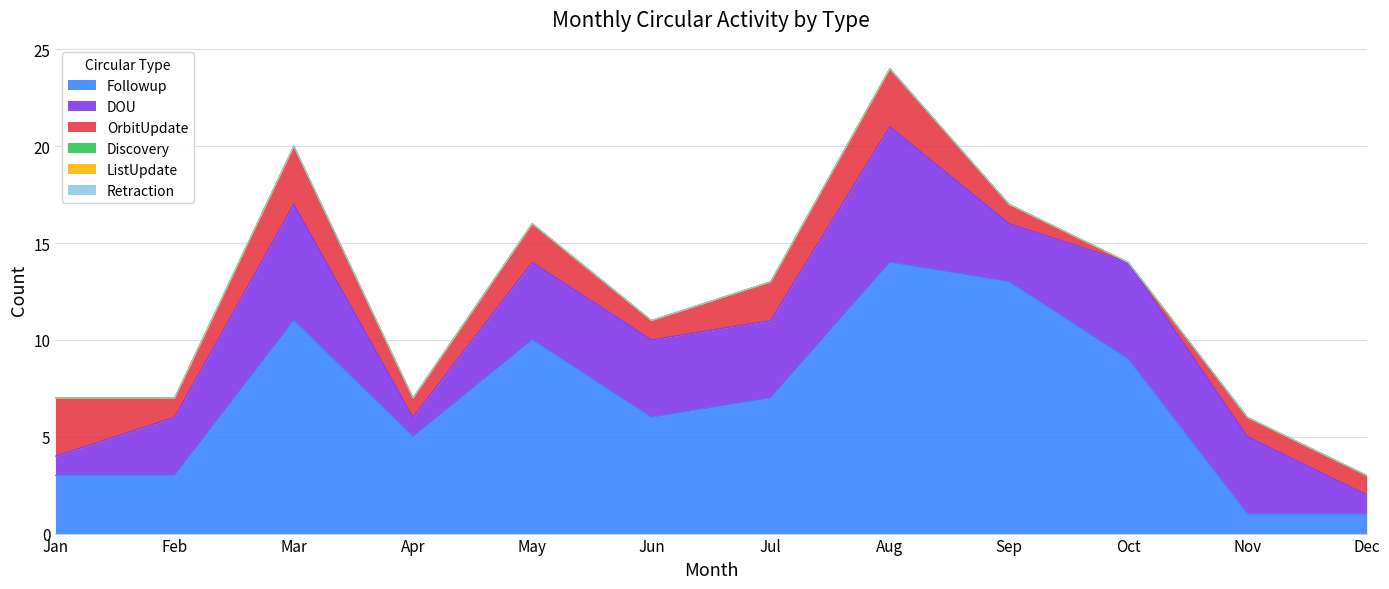

True or false: DOU has more than 1 interior local peaks.

True